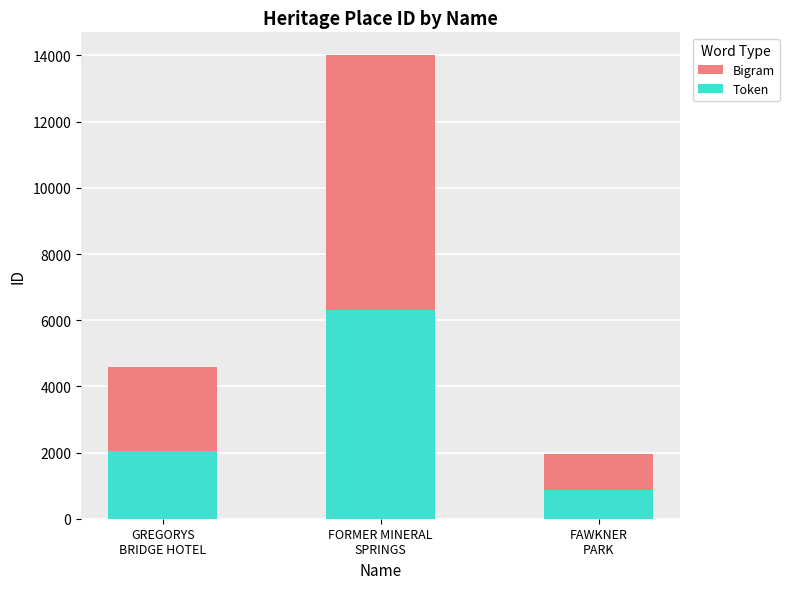

What value does the Token series have at FORMER MINERAL
SPRINGS, to the nearest 100?

6300